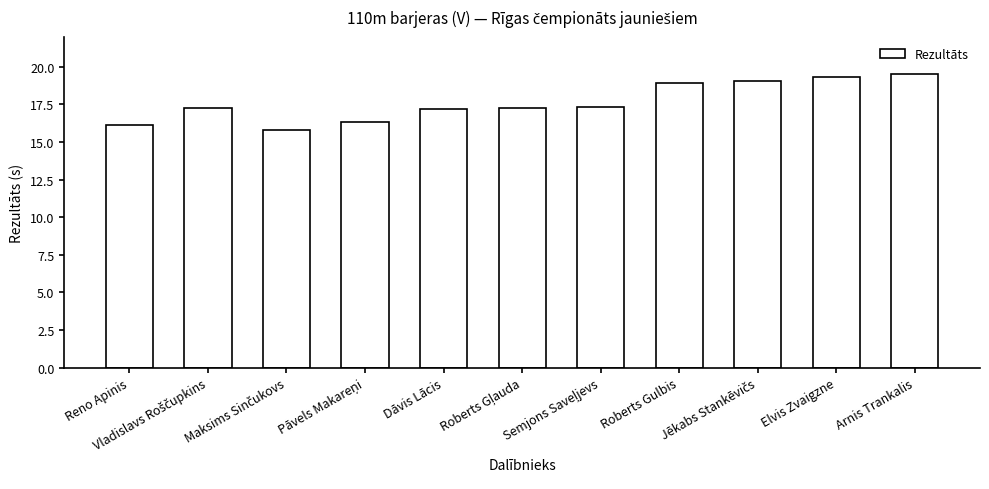

What is the average value?

17.6